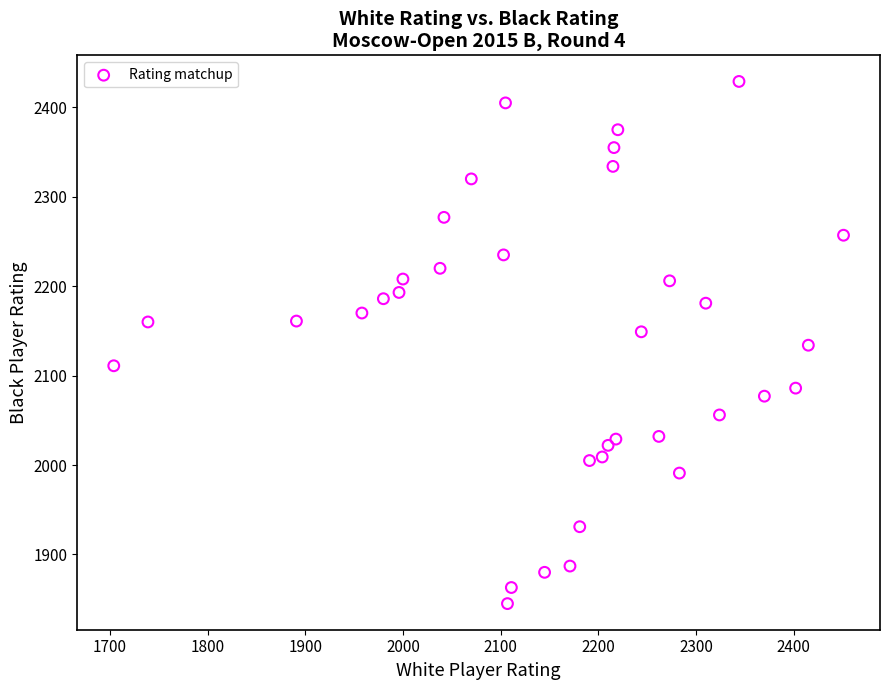

What is the range of Y values (max minus min)?

584